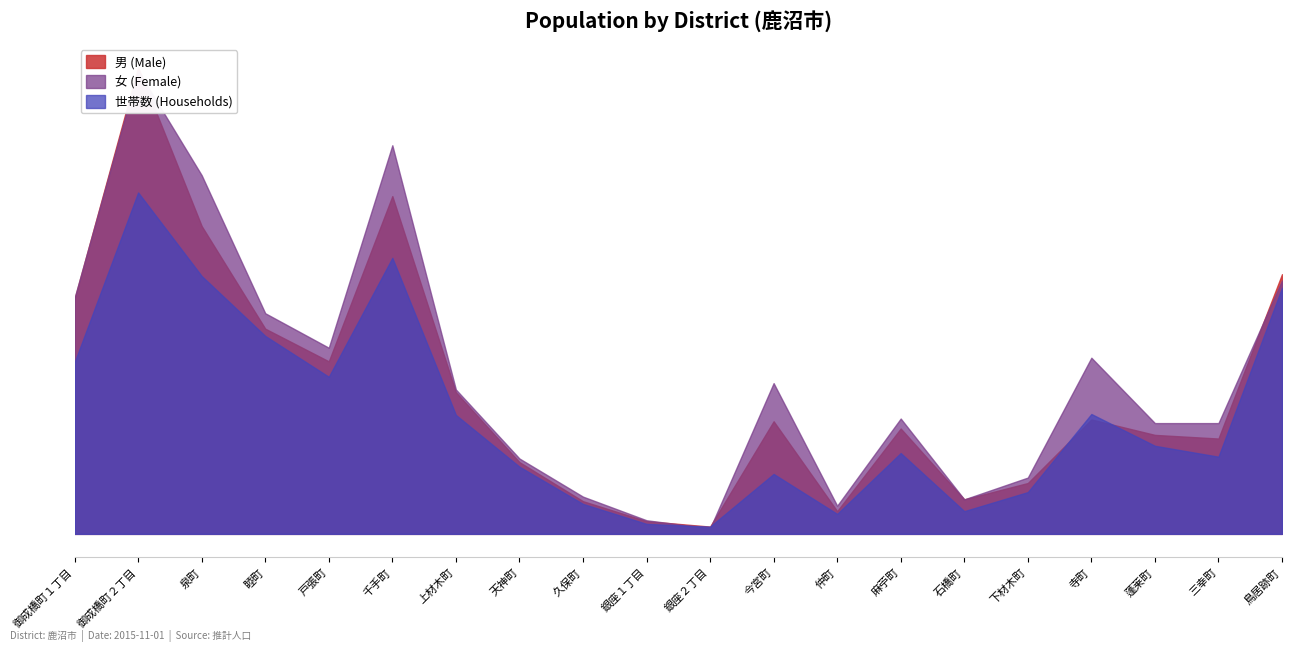

Which series has the widest spread of values?

男 (Male)